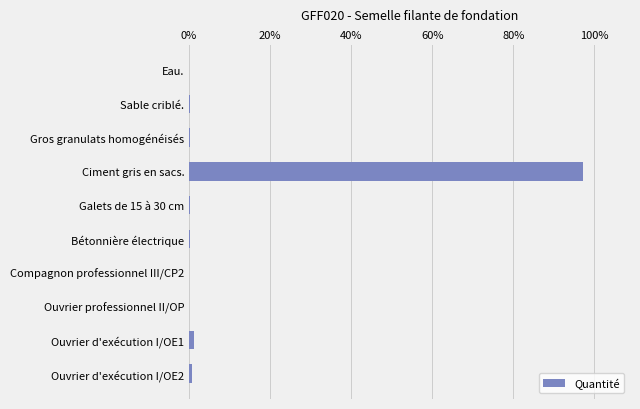

Between Sable criblé. and Ciment gris en sacs., which is larger?

Ciment gris en sacs.